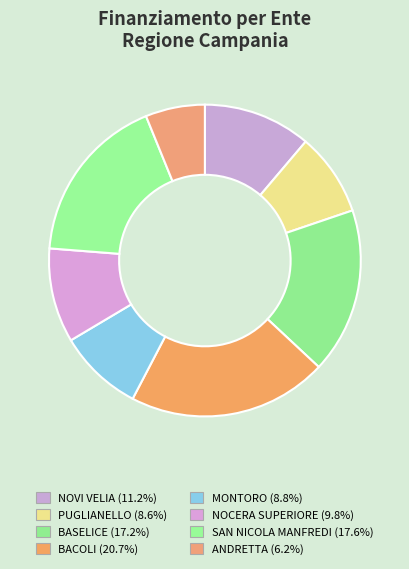

Which category has the biggest portion of the pie?

BACOLI